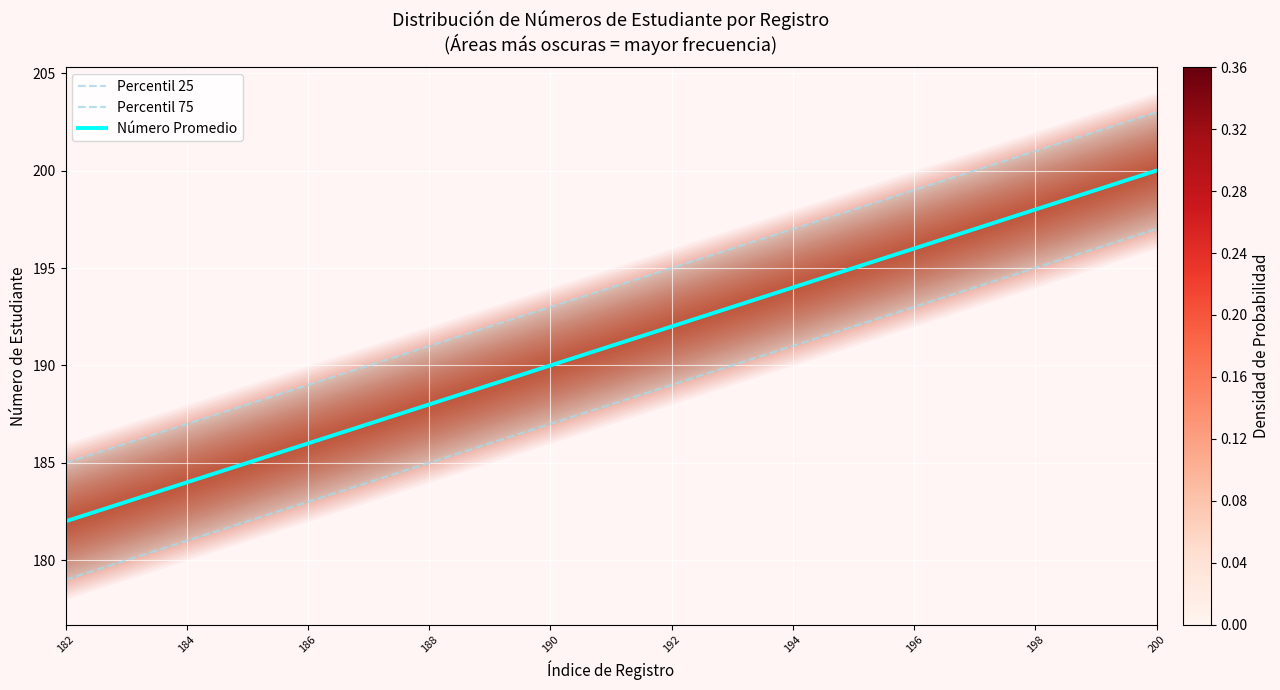

What is the difference between the Número Promedio values at 192 and 182?

10